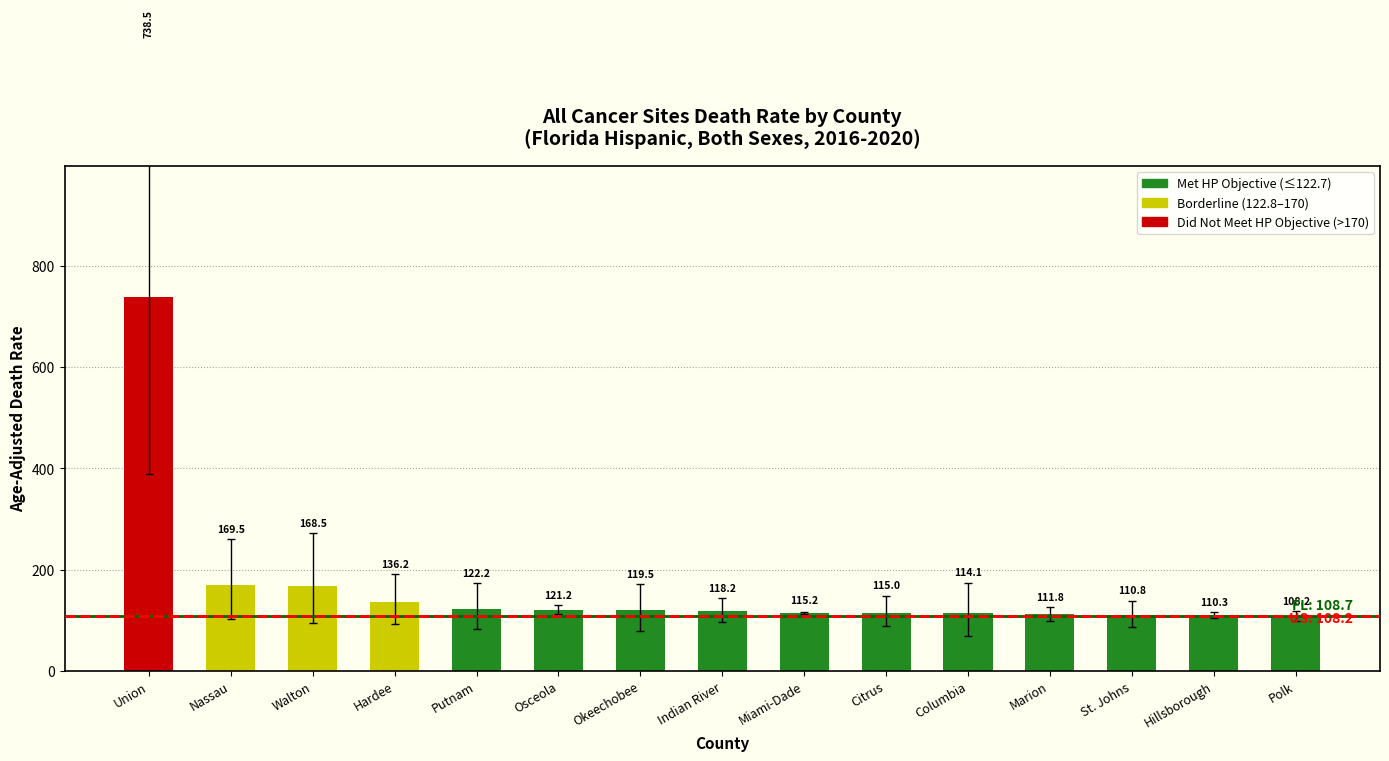

At which label is the value closest to 423?

Nassau